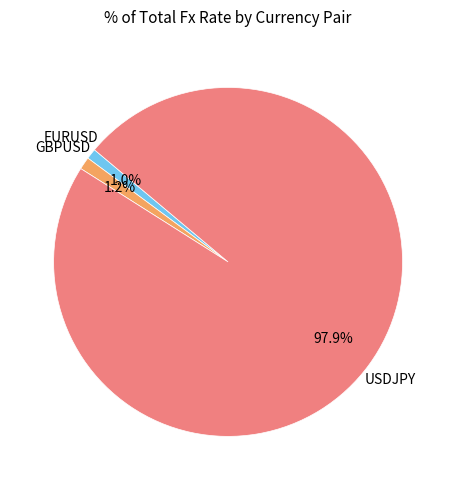

Does any single category account for the majority?

Yes